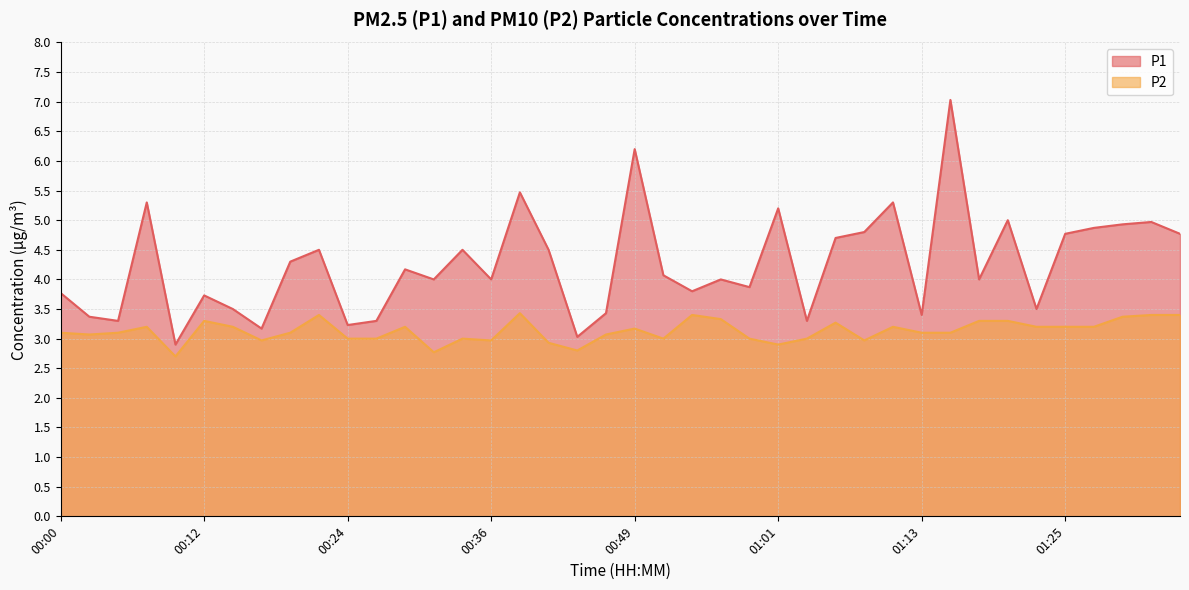

What is the difference between the P2 values at 01:11 and 01:20?

0.1